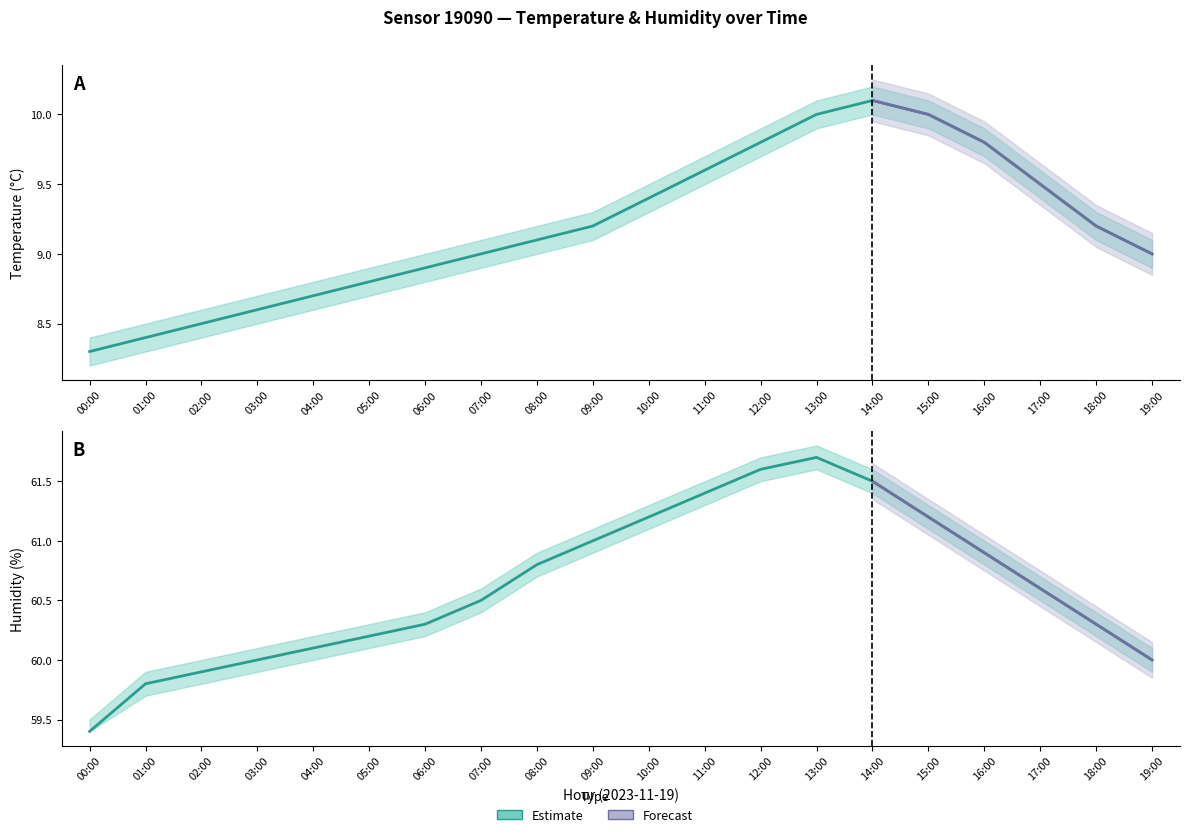

List the series in order of their peak value, lowest first.

temp_lower, temperature, temp_upper, hum_lower, humidity, hum_upper